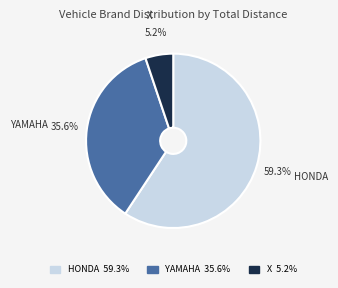

How many slices are in this pie chart?

3